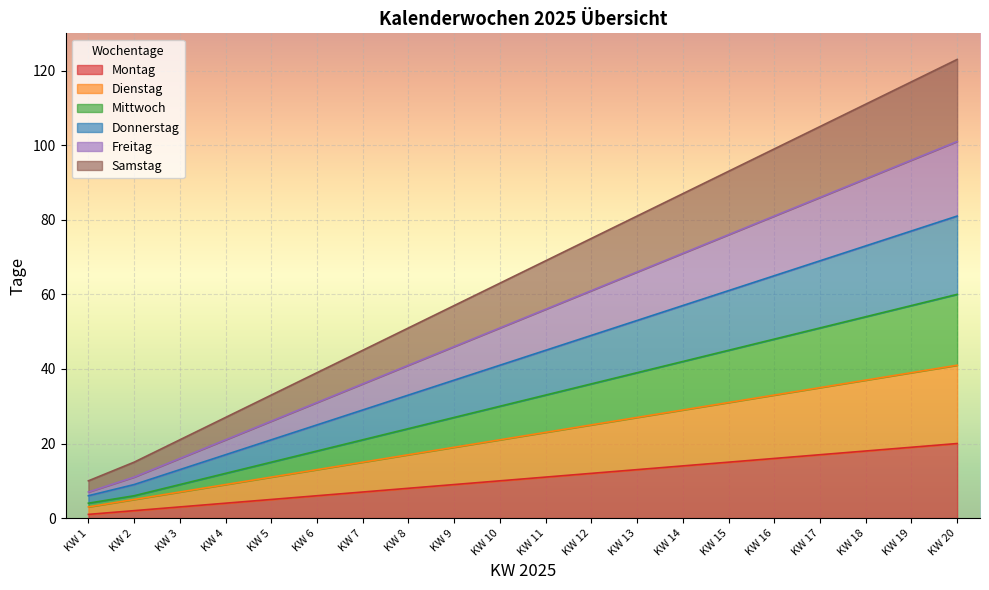

How many categories are shown in the chart?

20